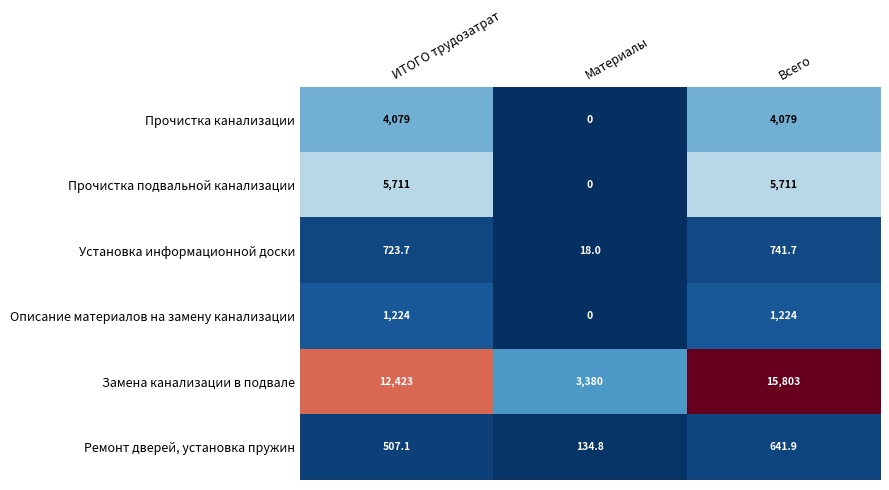

At how many categories does at least one series exceed 14172?

1